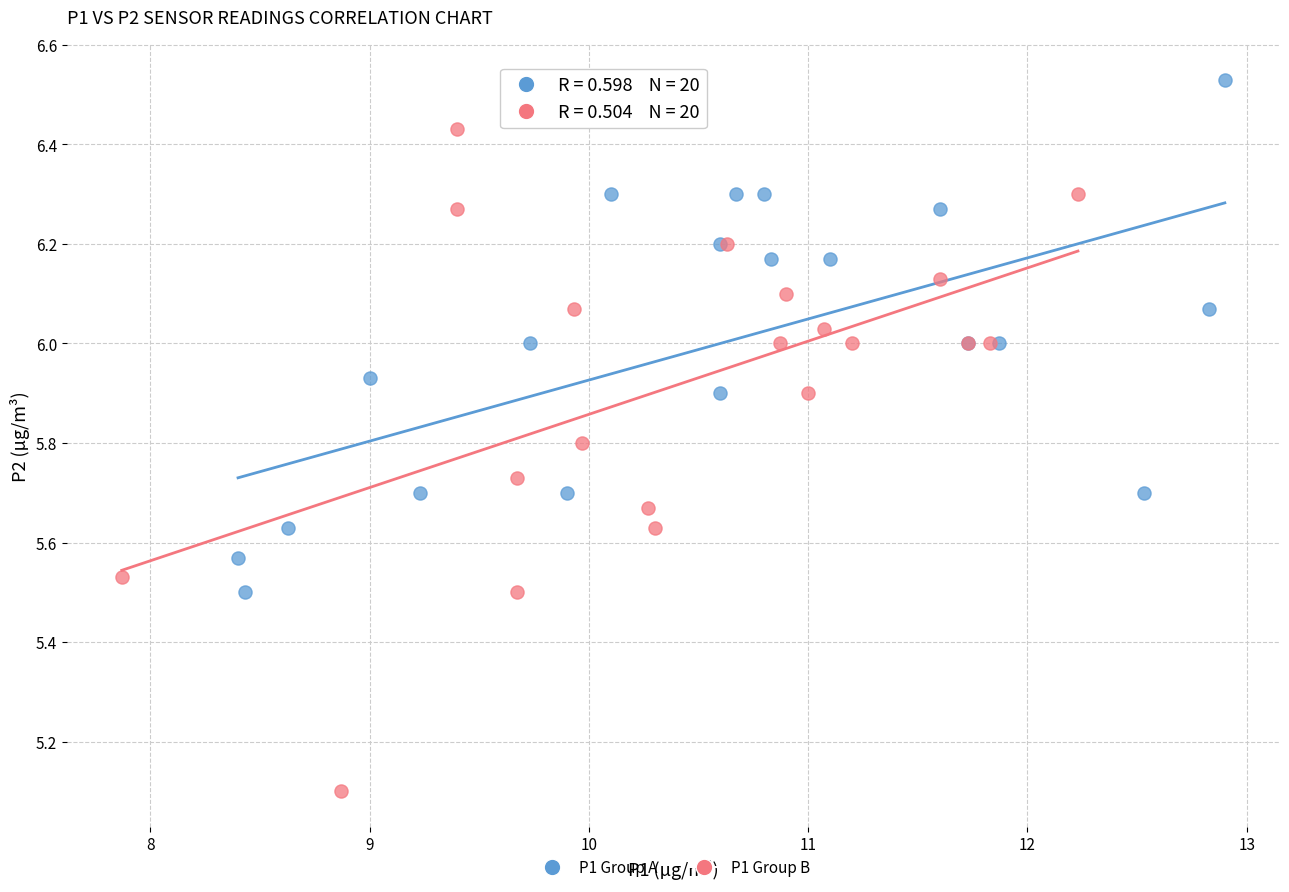

Which series reaches the minimum Y coordinate?

P1 Group B